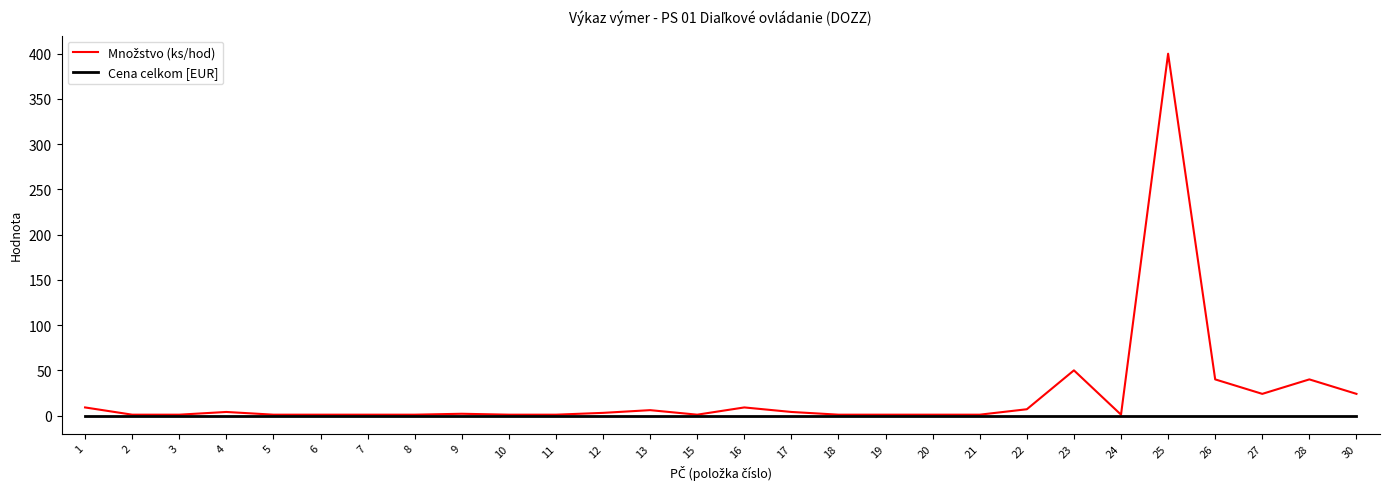

True or false: Cena celkom [EUR] has a value of 0 at 24.

True